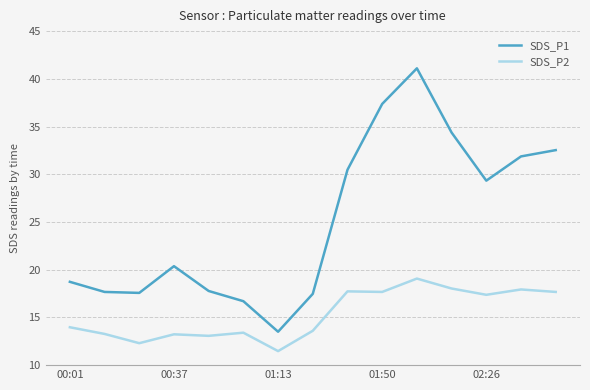

True or false: SDS_P1 and SDS_P2 intersect in this chart.

False